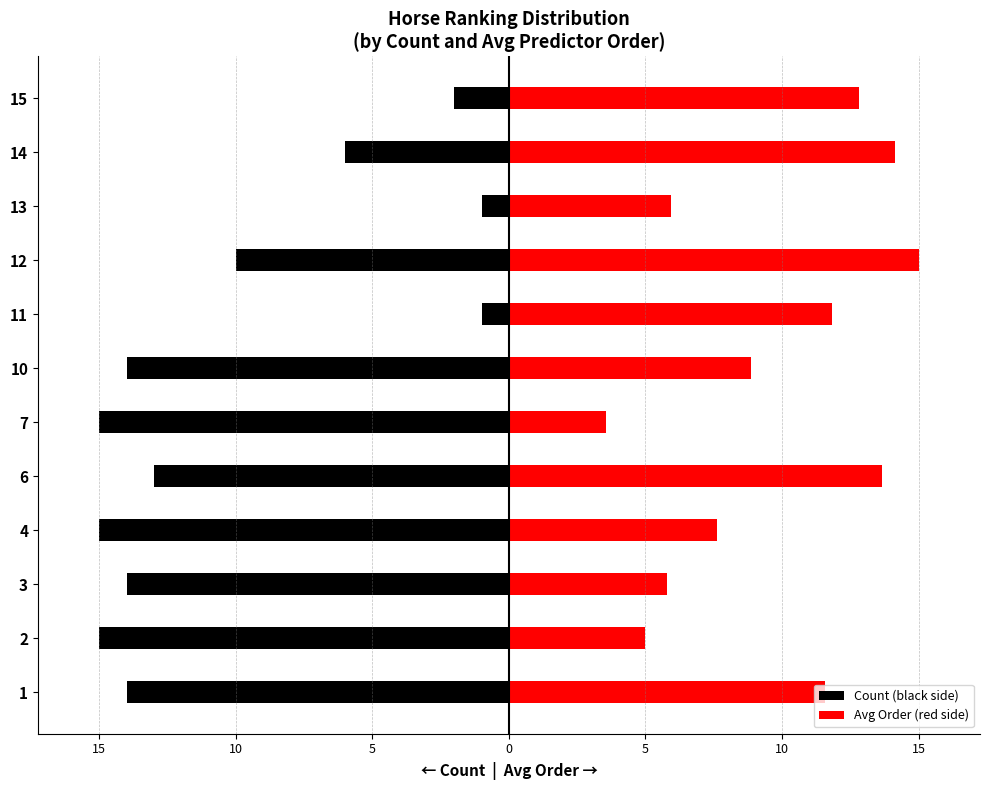

Rank the series by their maximum value, from highest to lowest.

Avg Order (red side), Count (black side)